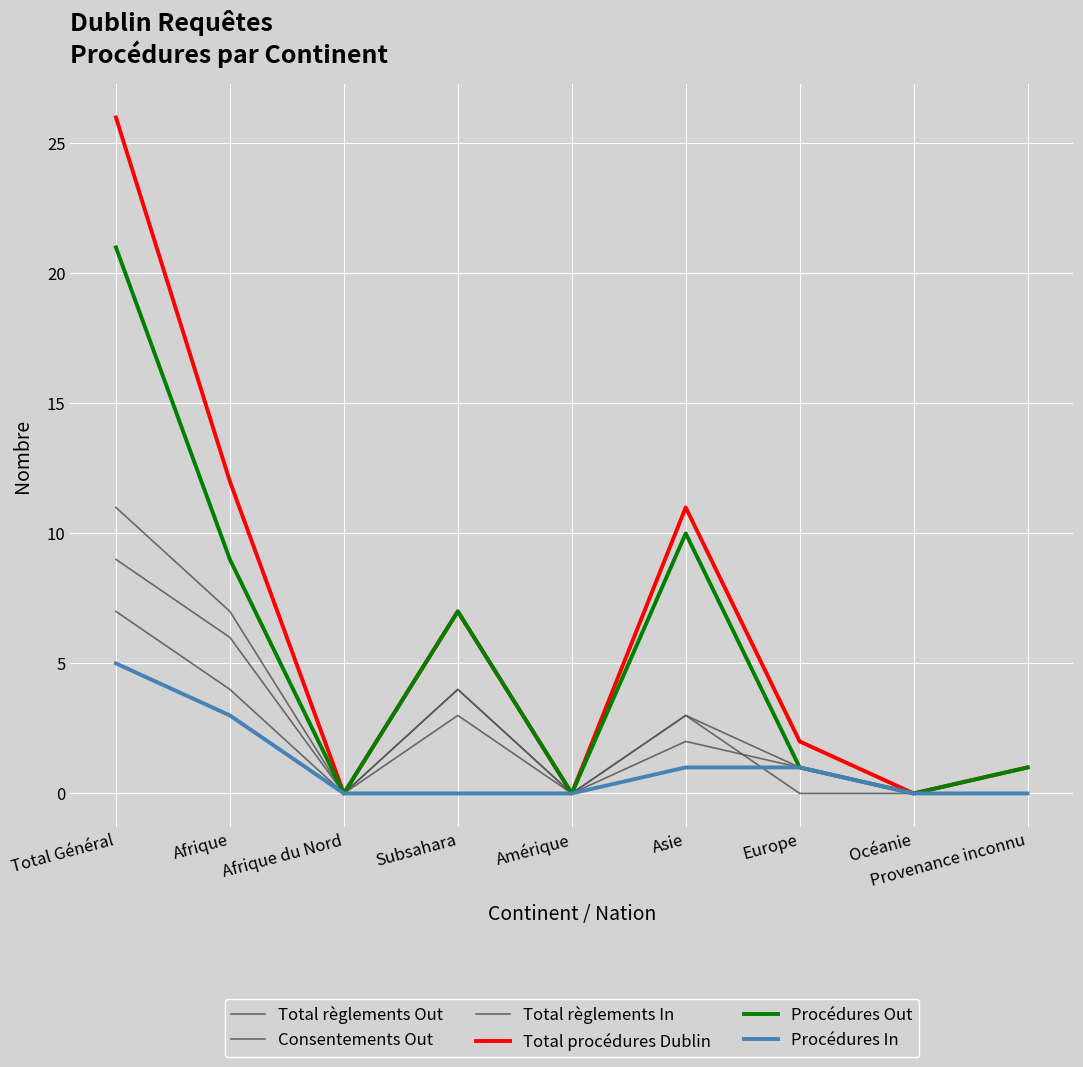

Where do Total règlements In and Consentements Out first cross each other?

Asie and Europe